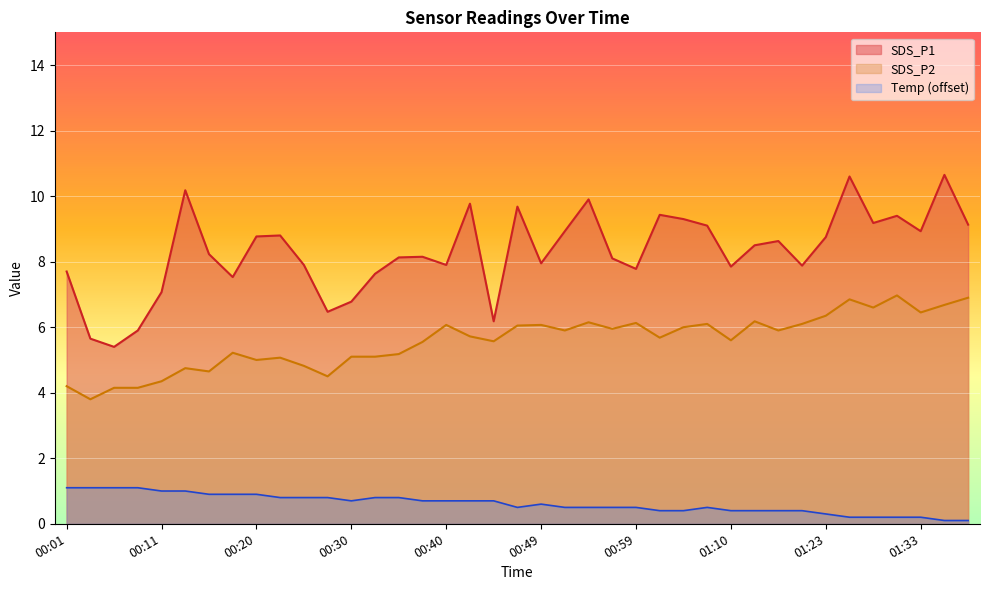

What is the total value across all series at 00:40?

14.7